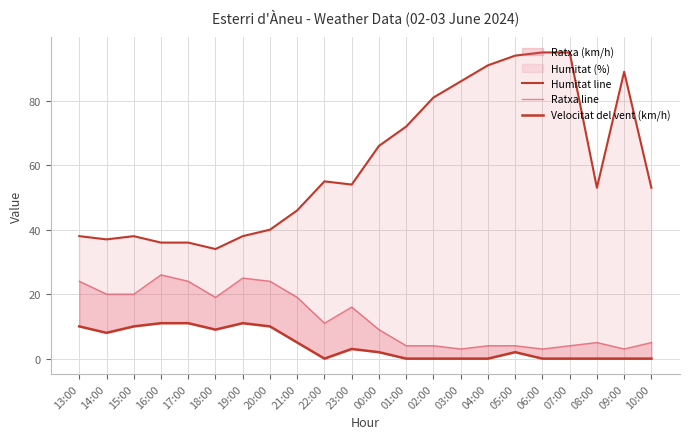

How many positive values does the Velocitat del vent (km/h) series have?

12